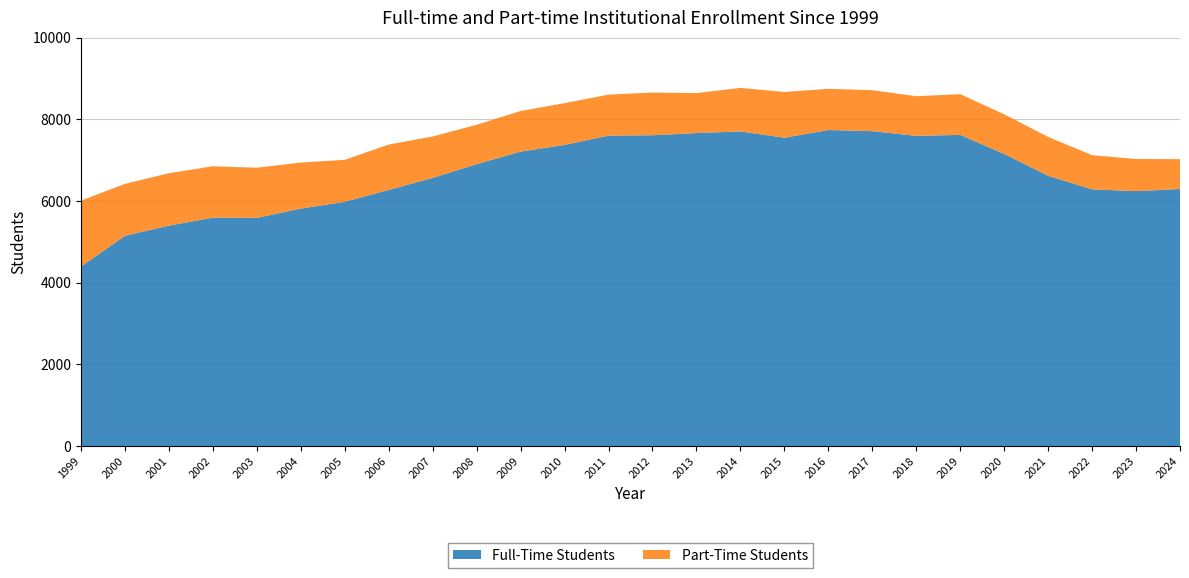

Reading right to left, extract all data points from this chart.

Full-Time Students: 2024=6295	2023=6243	2022=6286	2021=6619	2020=7154	2019=7620	2018=7597	2017=7711	2016=7739	2015=7551	2014=7704	2013=7665	2012=7611	2011=7602	2010=7375	2009=7211	2008=6904	2007=6567	2006=6273	2005=5982	2004=5815	2003=5588	2002=5593	2001=5398	2000=5150	1999=4397
Part-Time Students: 2024=730	2023=787	2022=837	2021=951	2020=970	2019=997	2018=970	2017=1003	2016=1009	2015=1120	2014=1066	2013=978	2012=1046	2011=1004	2010=1022	2009=993	2008=964	2007=1014	2006=1110	2005=1027	2004=1127	2003=1228	2002=1258	2001=1284	2000=1271	1999=1613